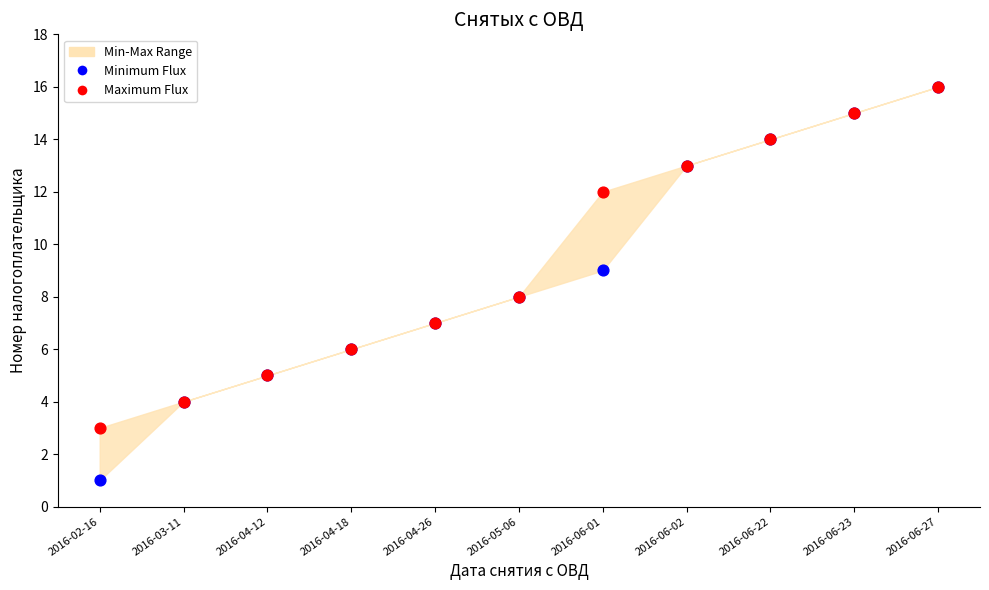

Which series reaches the minimum Y coordinate?

Minimum Flux